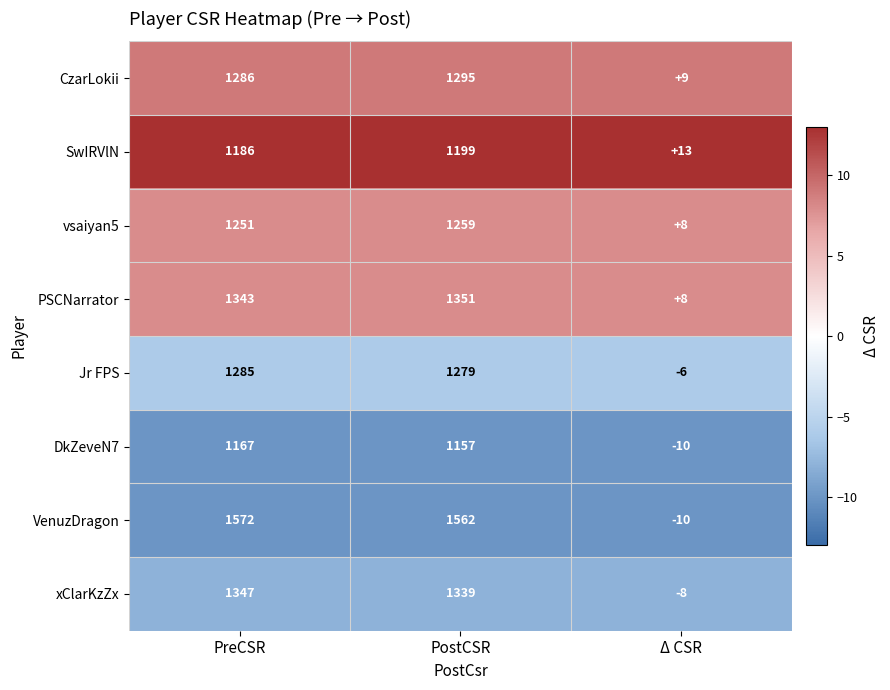

What is the total value across all series at Δ CSR?

4